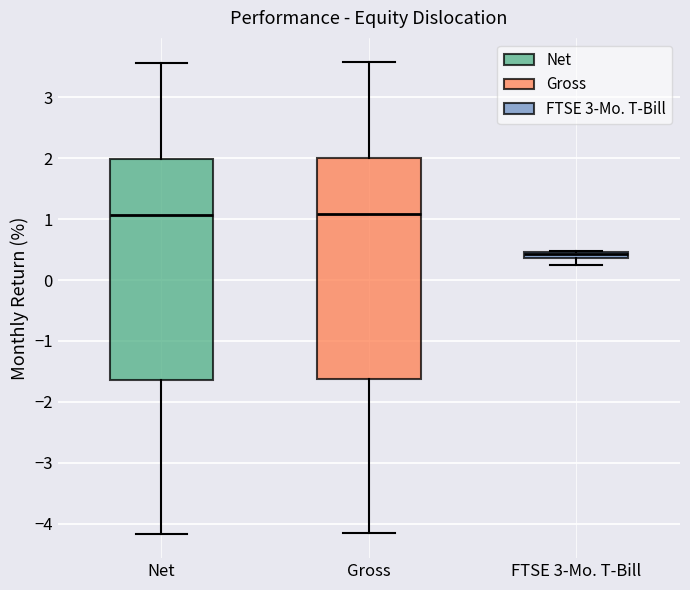

Where is the upper edge of the box for Gross on the y-axis? The values are not printed on the chart, so give them approximately, as read against the axis.

2.0